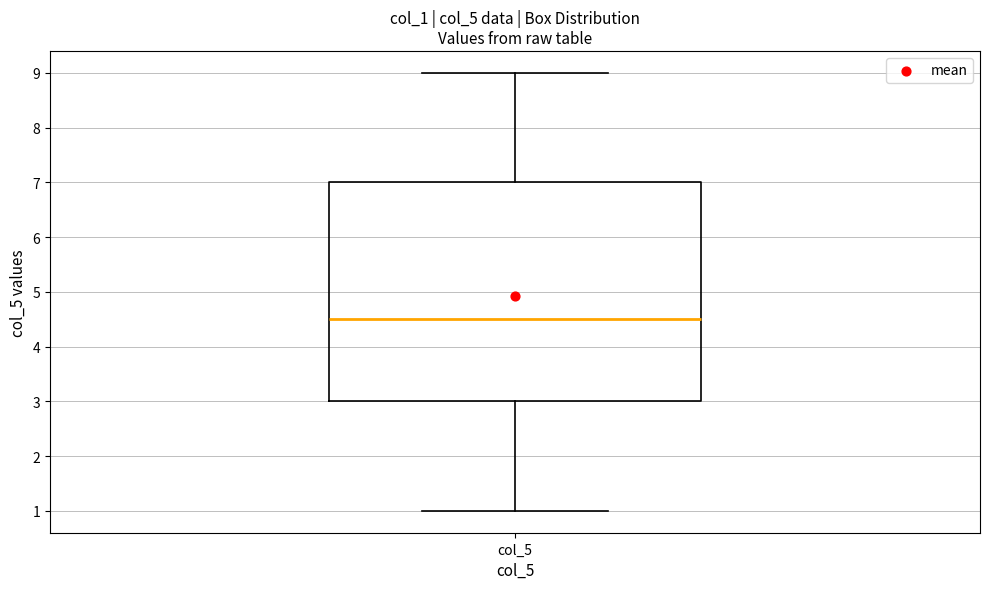

Where is the lower edge of the box for col_5 on the y-axis? The values are not printed on the chart, so give them approximately, as read against the axis.

3.0